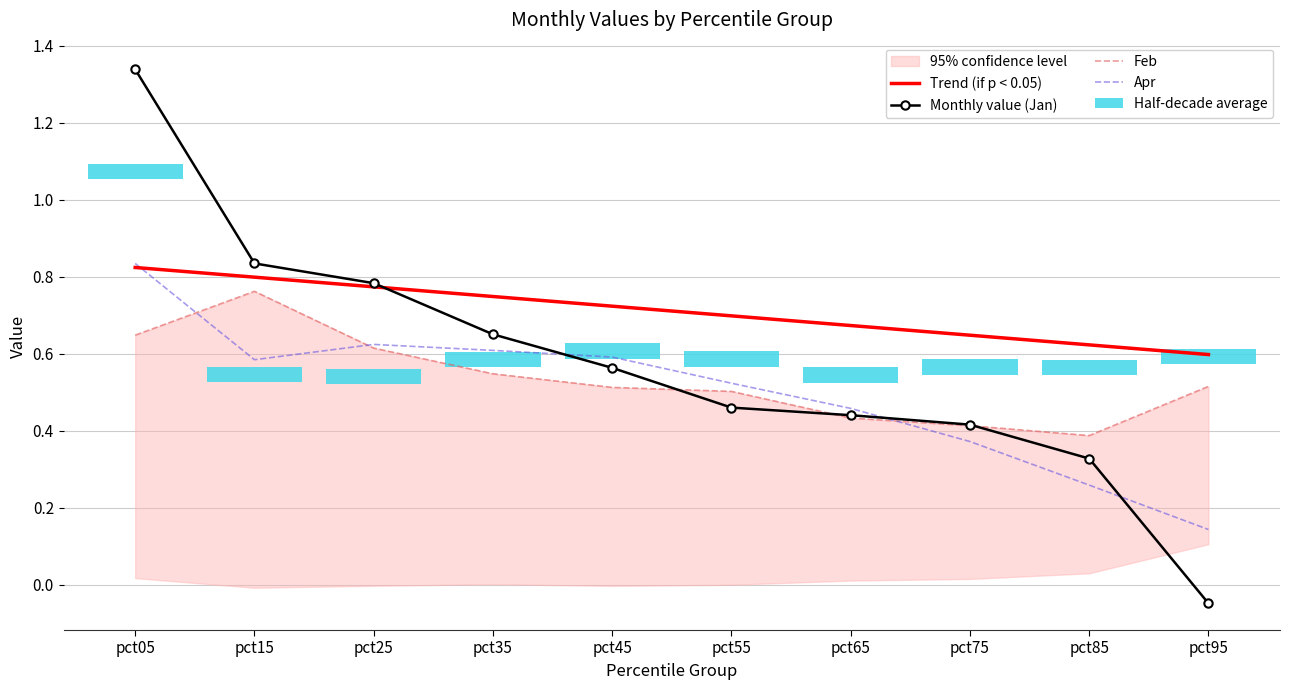

What is the difference between the Monthly value (Jan) values at pct35 and pct65?

0.2